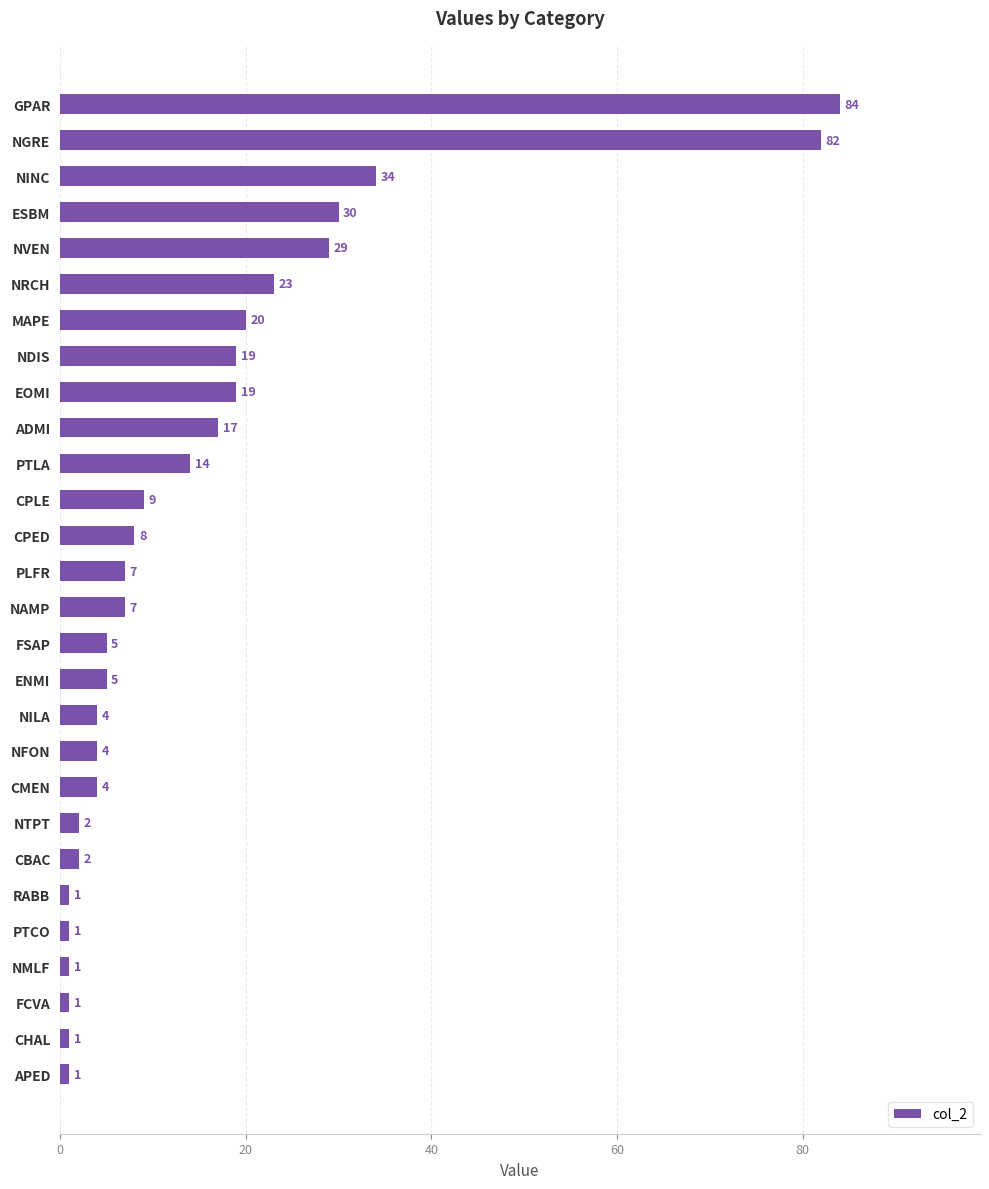

The chart shows a value of 17 at ADMI. True or false?

True